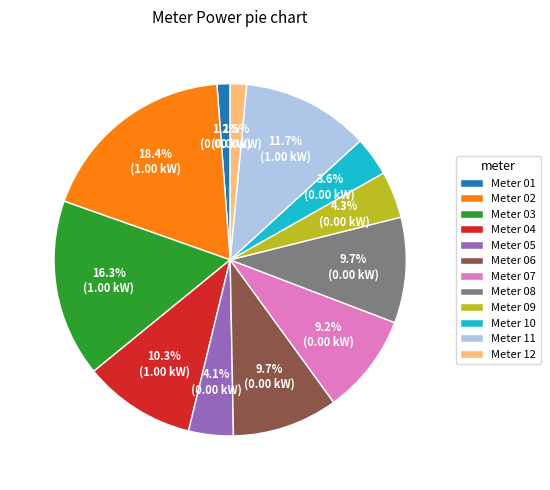

To the nearest percent, what is the average slice percentage?

8%